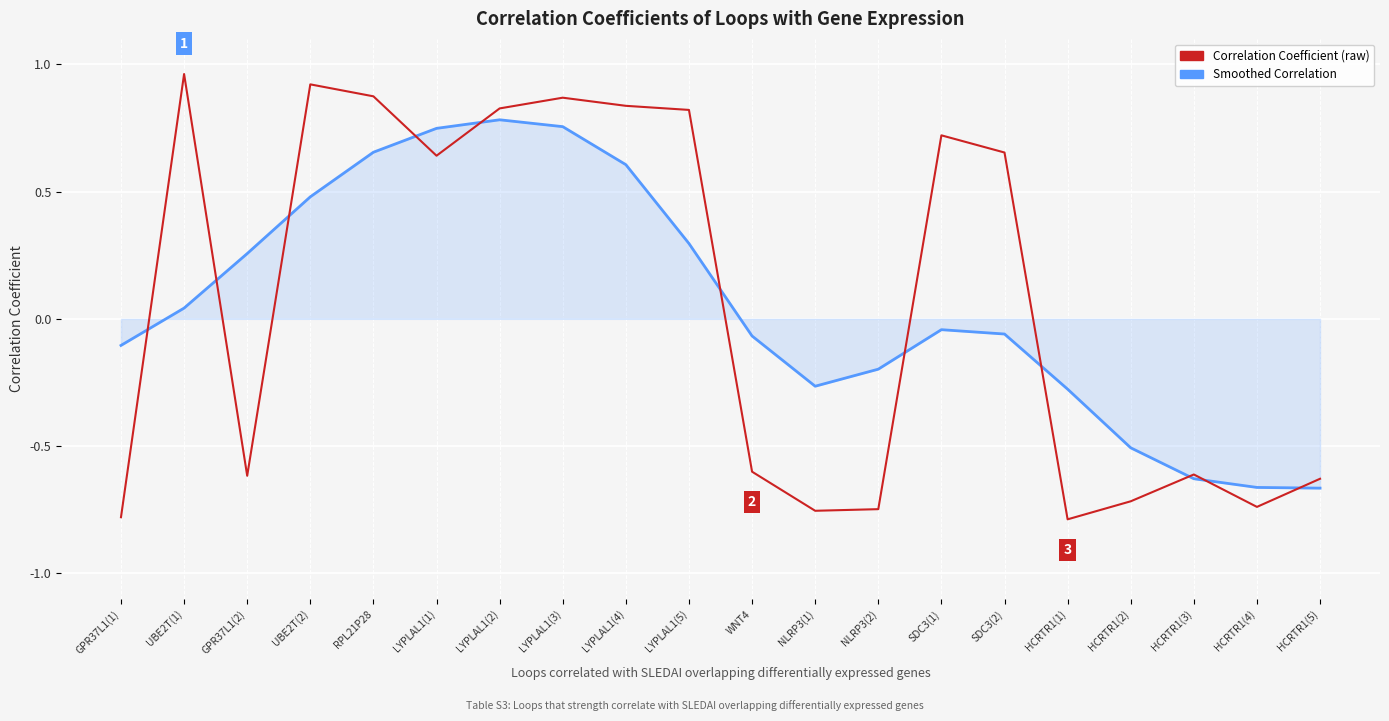

What position from the right is SDC3(2)?

6